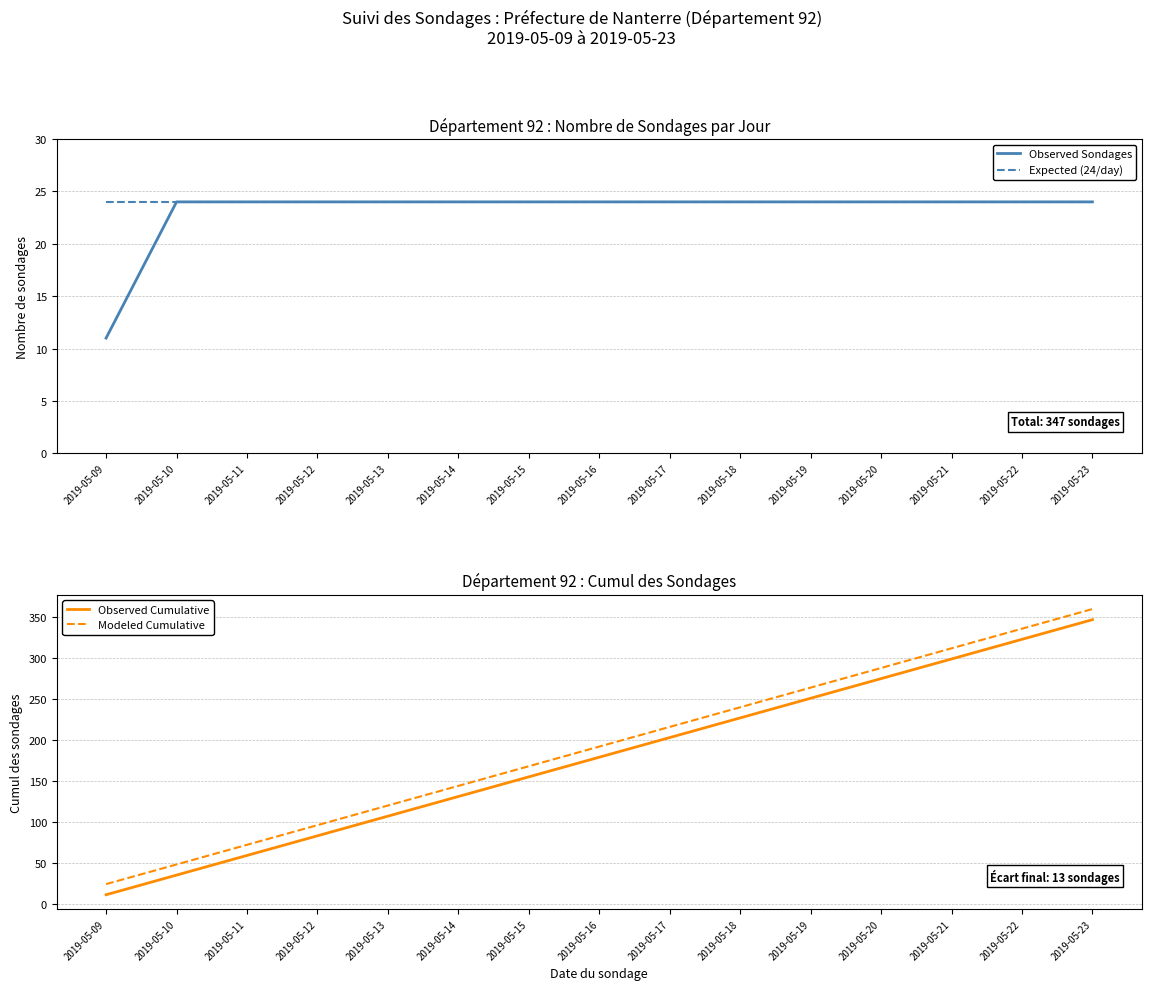

Which series has the largest range (max minus min)?

Observed Cumulative